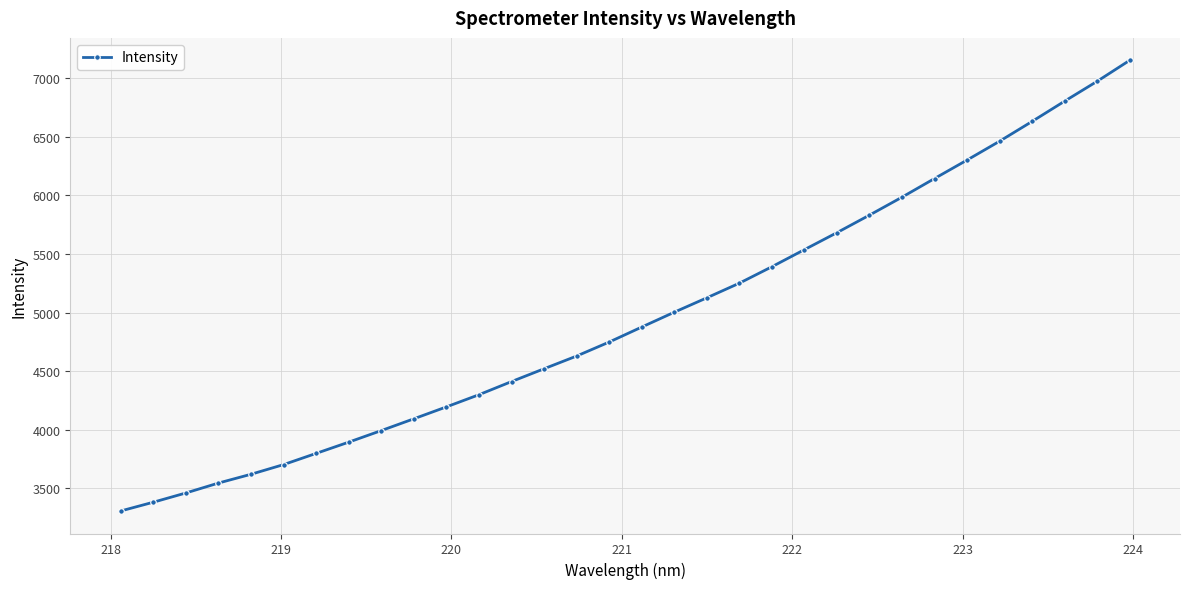

What is the difference between the maximum and minimum values?

3847.9